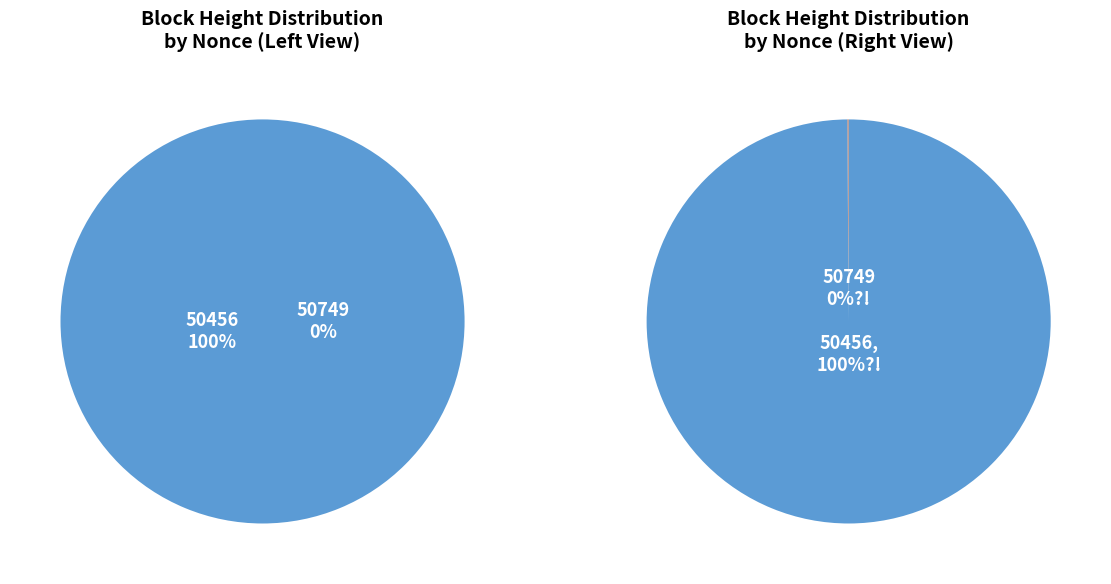

Rank the categories by value from highest to lowest.

50456, 50749